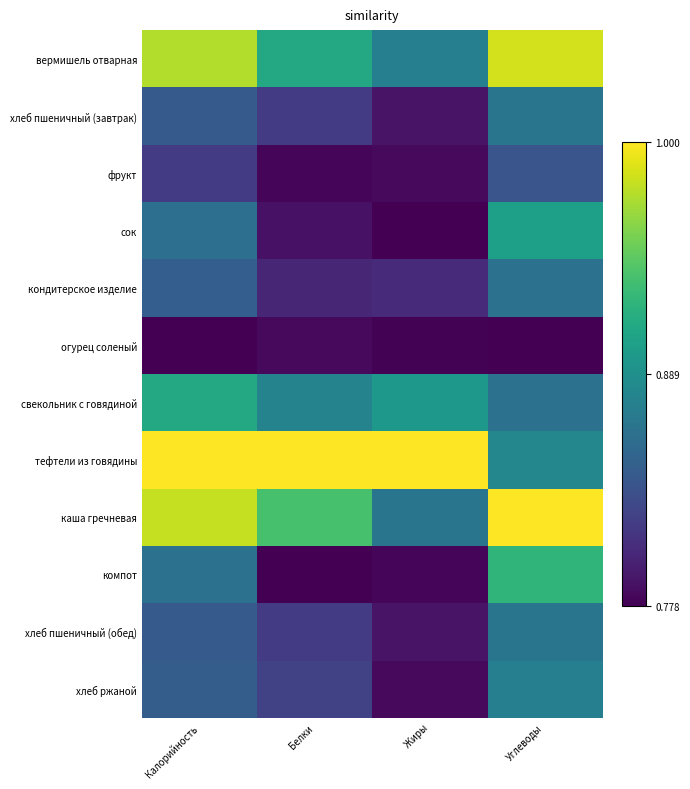

Which has a higher value, Углеводы or Белки?

Углеводы